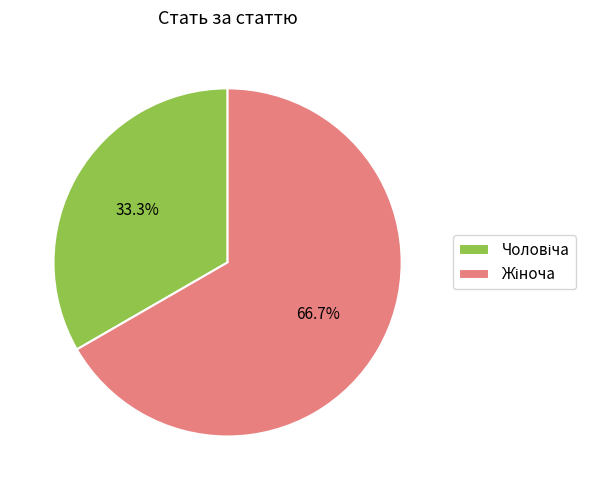

Which slice is the largest?

Жіноча